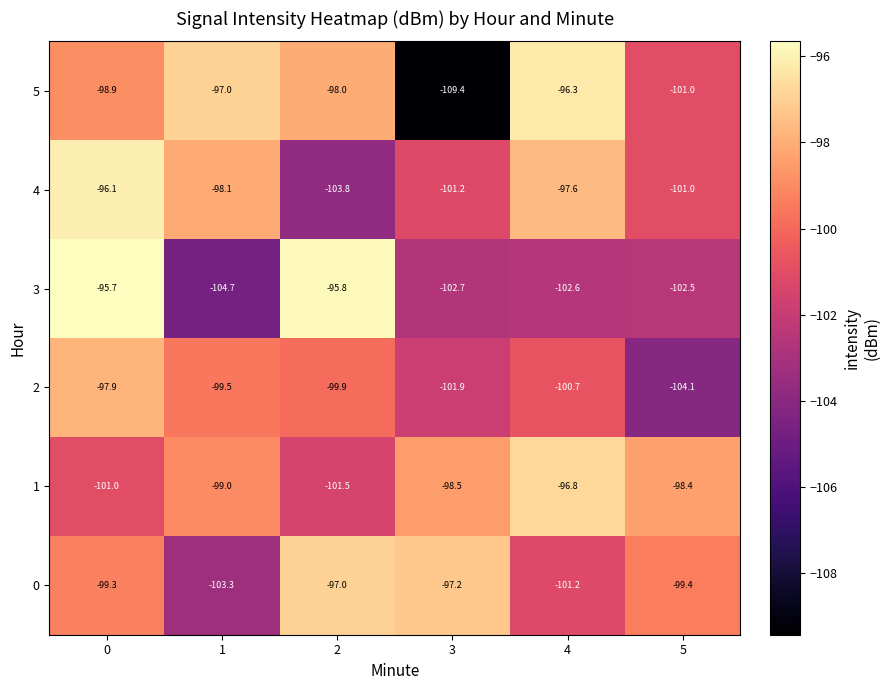

Rank the series at 0 from lowest to highest value.

1, 0, 5, 2, 4, 3